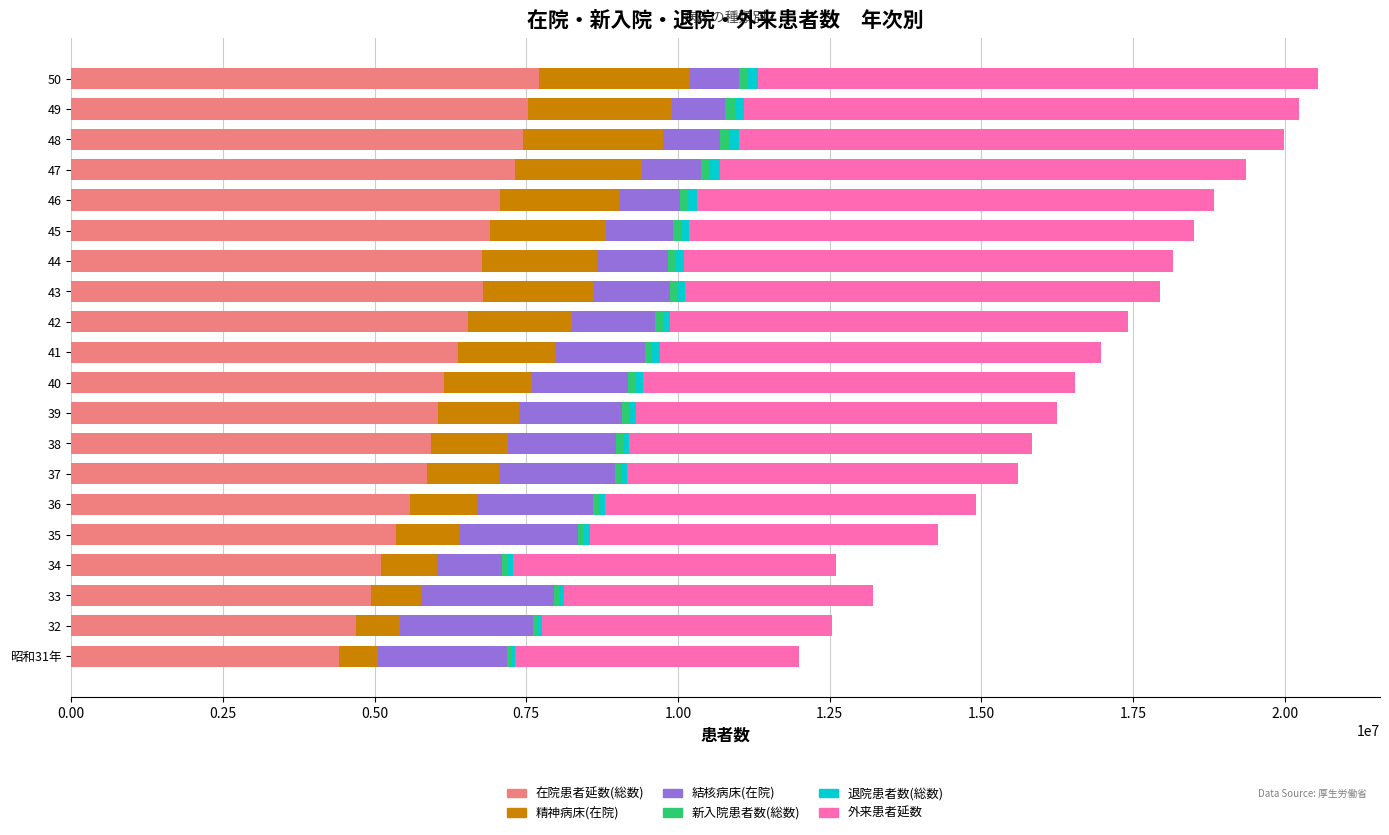

What is the sum of all 在院患者延数(総数) values?

124517139